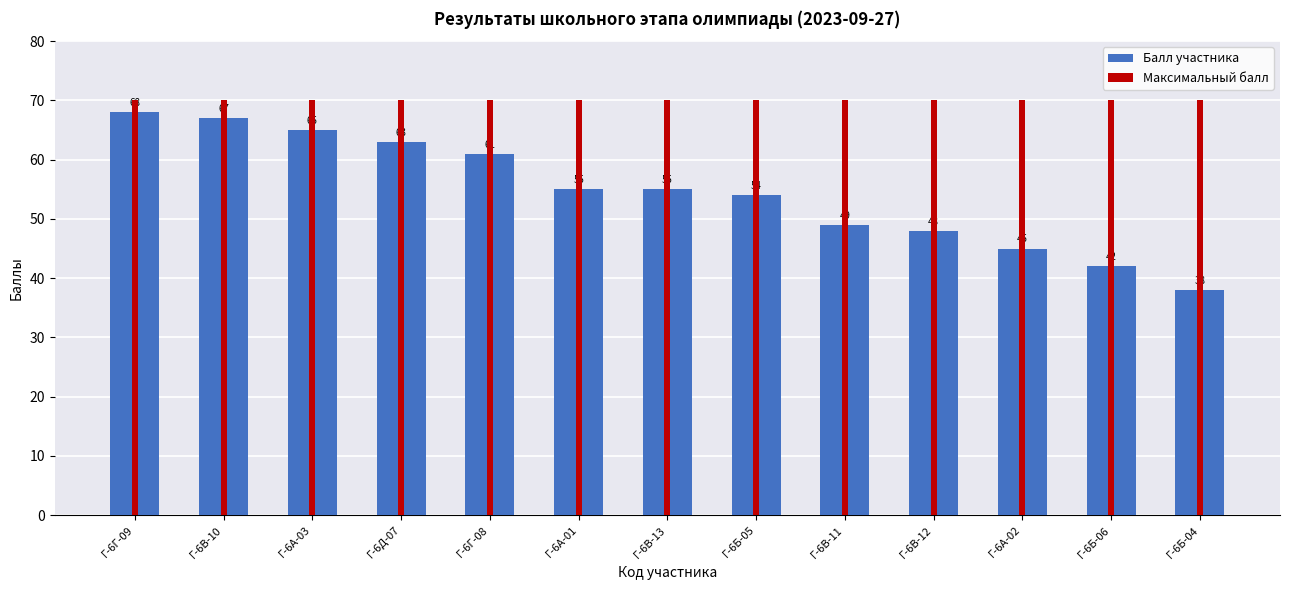

How many values in the Балл участника series exceed 55?

5